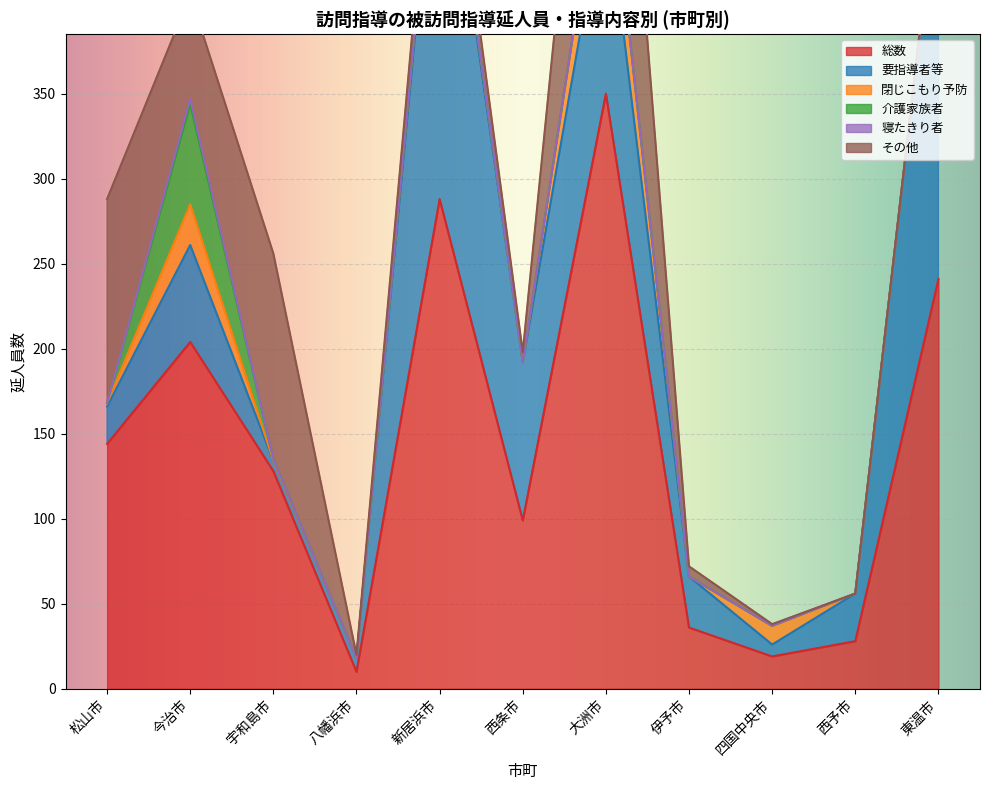

After their last crossing, which series has the higher values: 要指導者等 or その他?

要指導者等